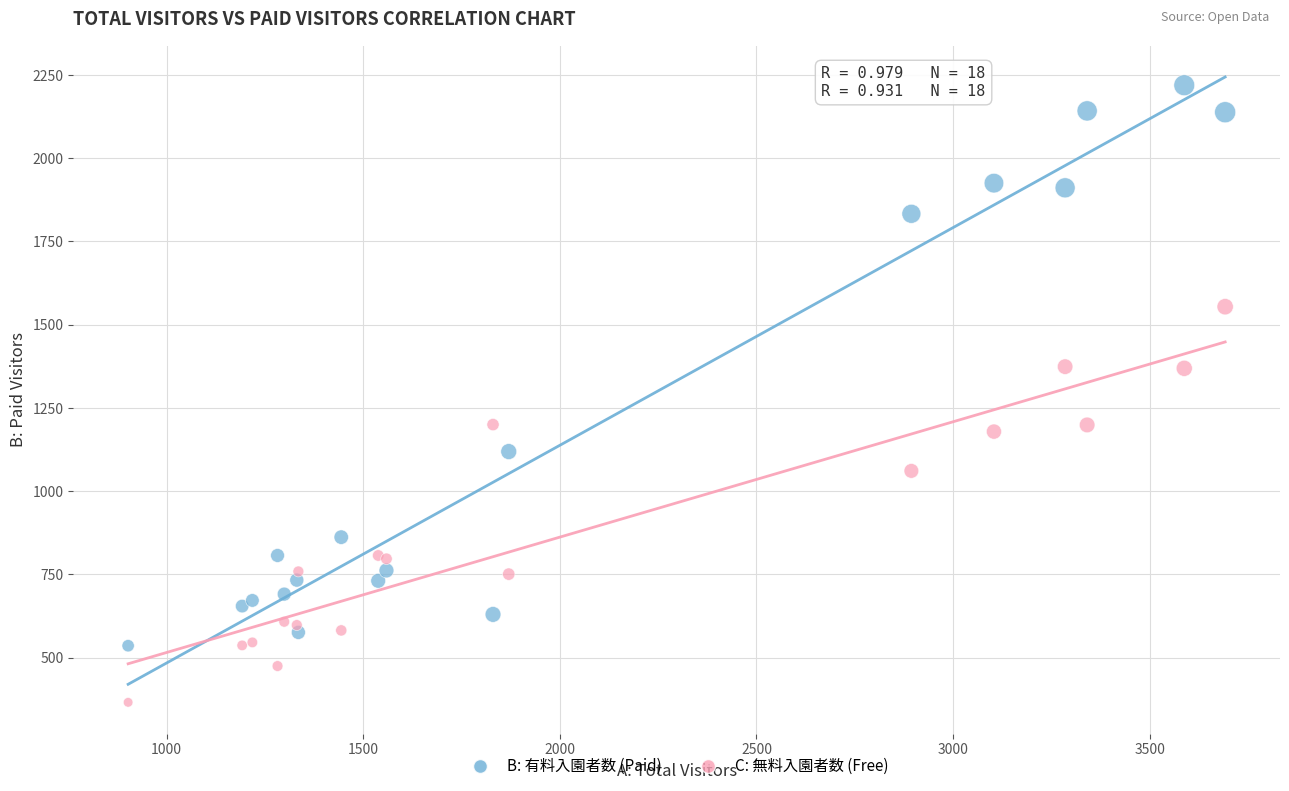

Which series has the widest spread of Y values?

B: 有料入園者数 (Paid)